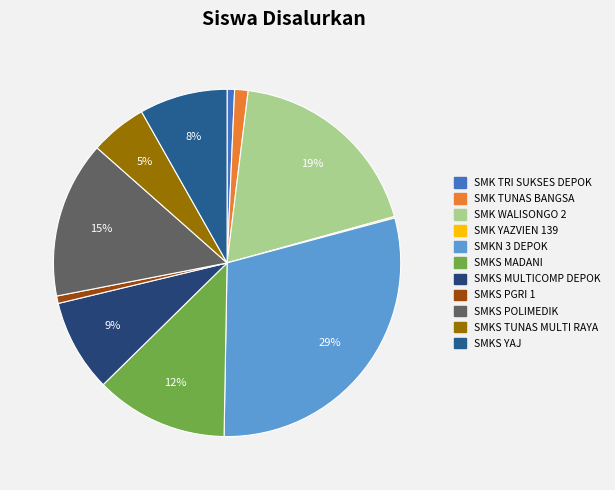

Rank the categories by value from highest to lowest.

SMKN 3 DEPOK, SMK WALISONGO 2, SMKS POLIMEDIK, SMKS MADANI, SMKS MULTICOMP DEPOK, SMKS YAJ, SMKS TUNAS MULTI RAYA, SMK TUNAS BANGSA, SMK TRI SUKSES DEPOK, SMKS PGRI 1, SMK YAZVIEN 139